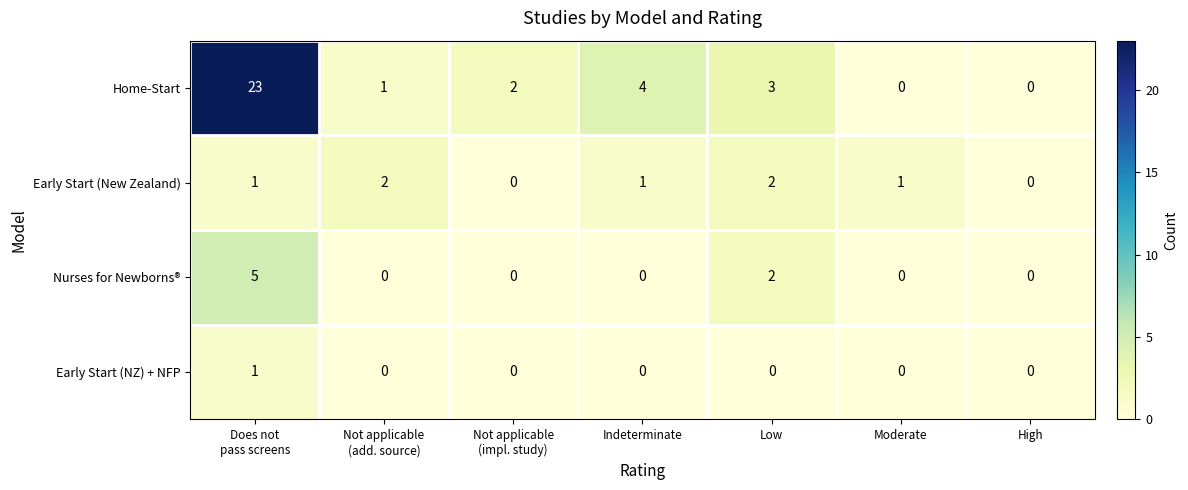

Reading left to right, list all the values displayed in this chart.

Home-Start: 23	1	2	4	3	0	0
Early Start (New Zealand): 1	2	0	1	2	1	0
Nurses for Newborns®: 5	0	0	0	2	0	0
Early Start (NZ) + NFP: 1	0	0	0	0	0	0